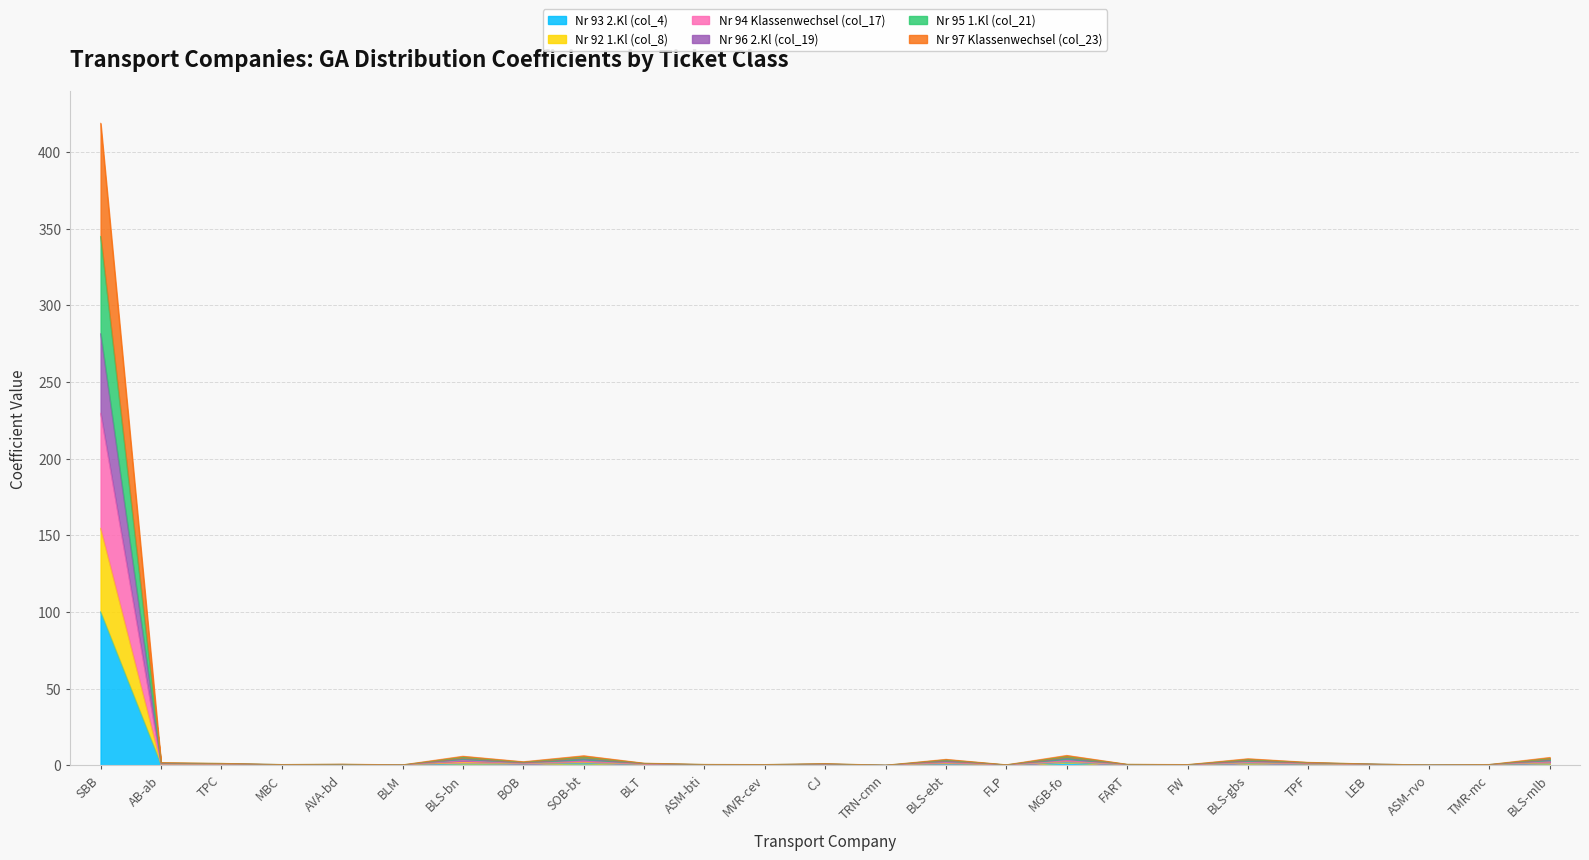

What is the difference between the second highest and second lowest values in the Nr 93 2.Kl (col_4) series?

1.8